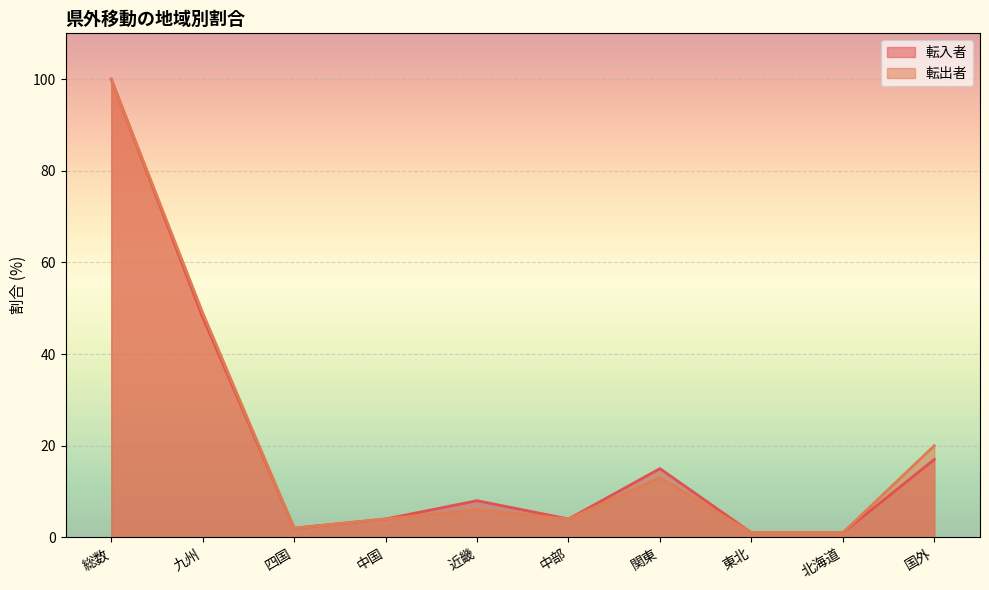

What position from the right is 中国?

7